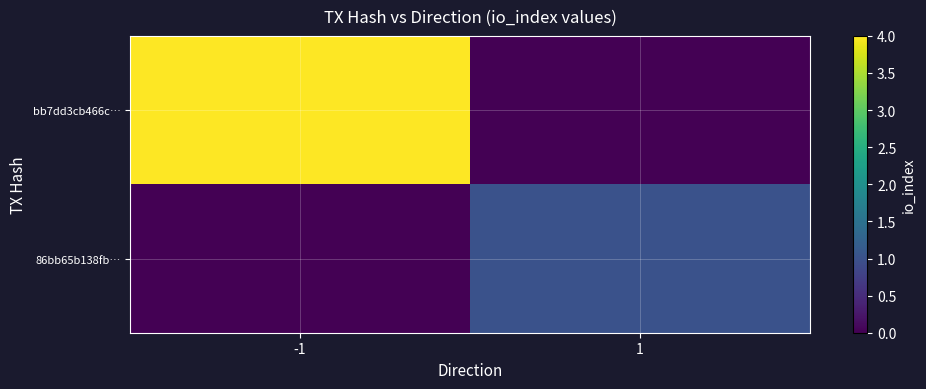

Reading left to right, transcribe all the data shown in this chart.

bb7dd3cb466c…: -1=4	1=0
86bb65b138fb…: -1=0	1=1